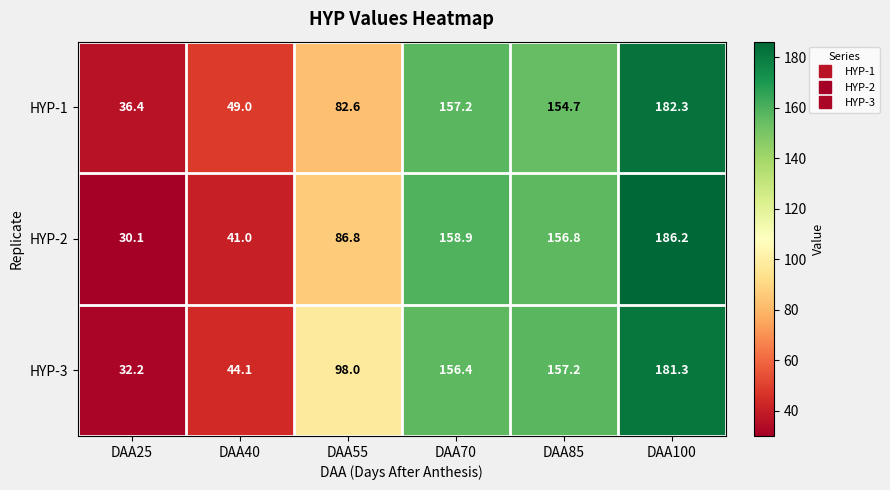

Where does the HYP-3 series first go above 156?

DAA70